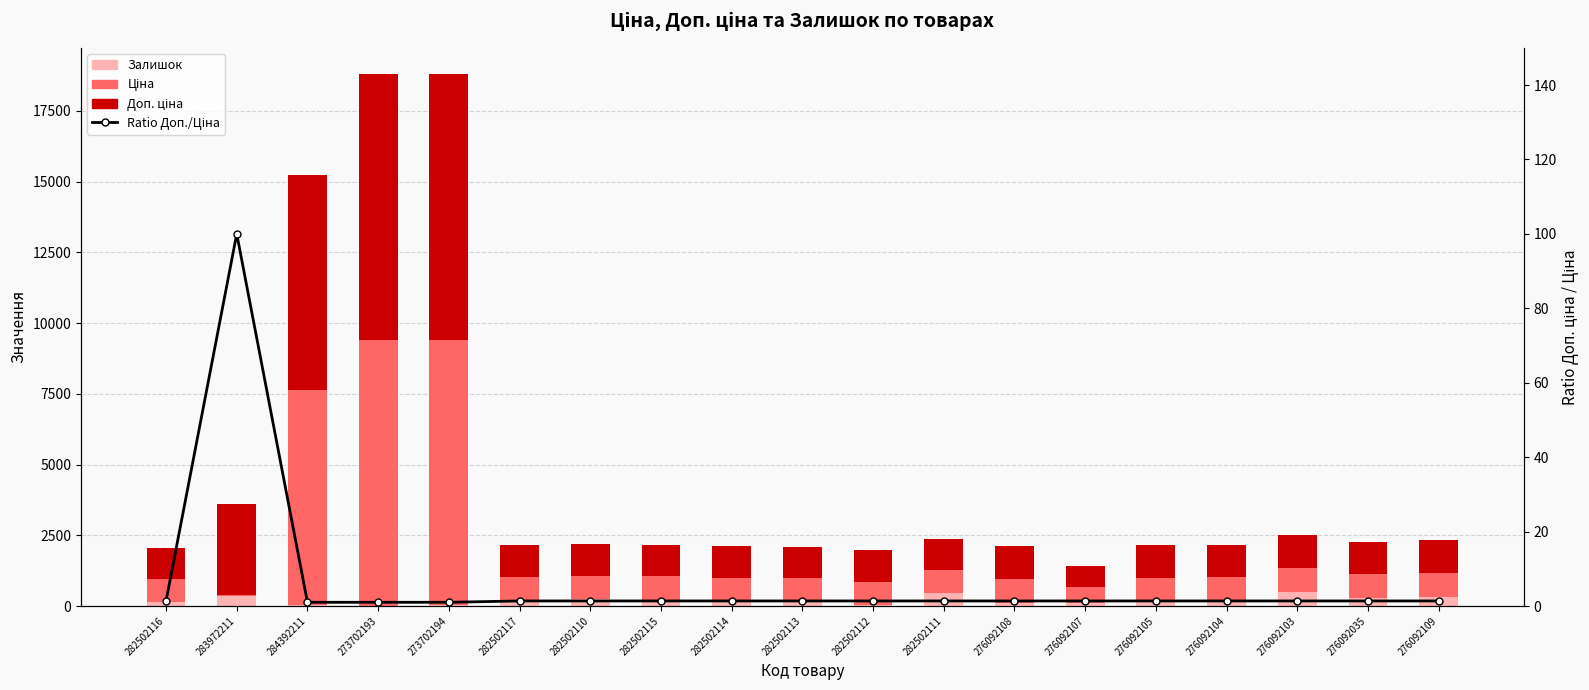

Which category has the highest value across all series?

273702193